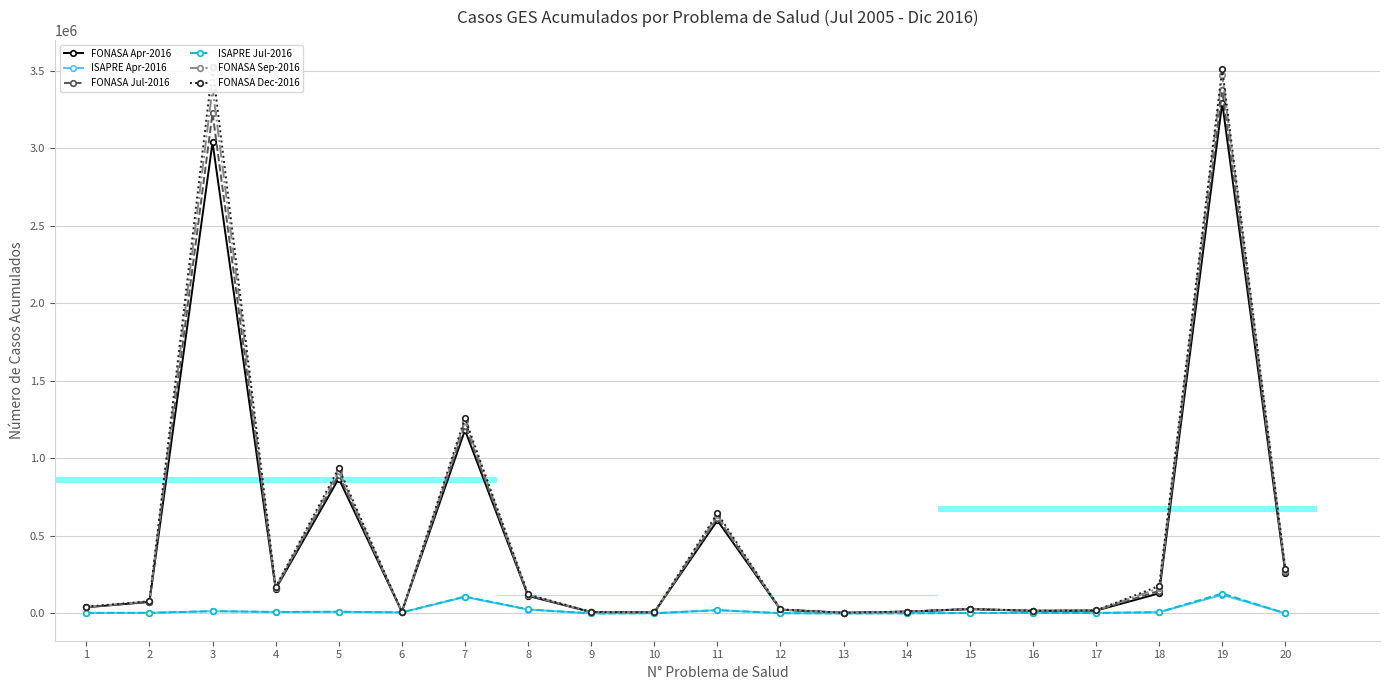

Where does the FONASA Jul-2016 series first go above 75845?

3